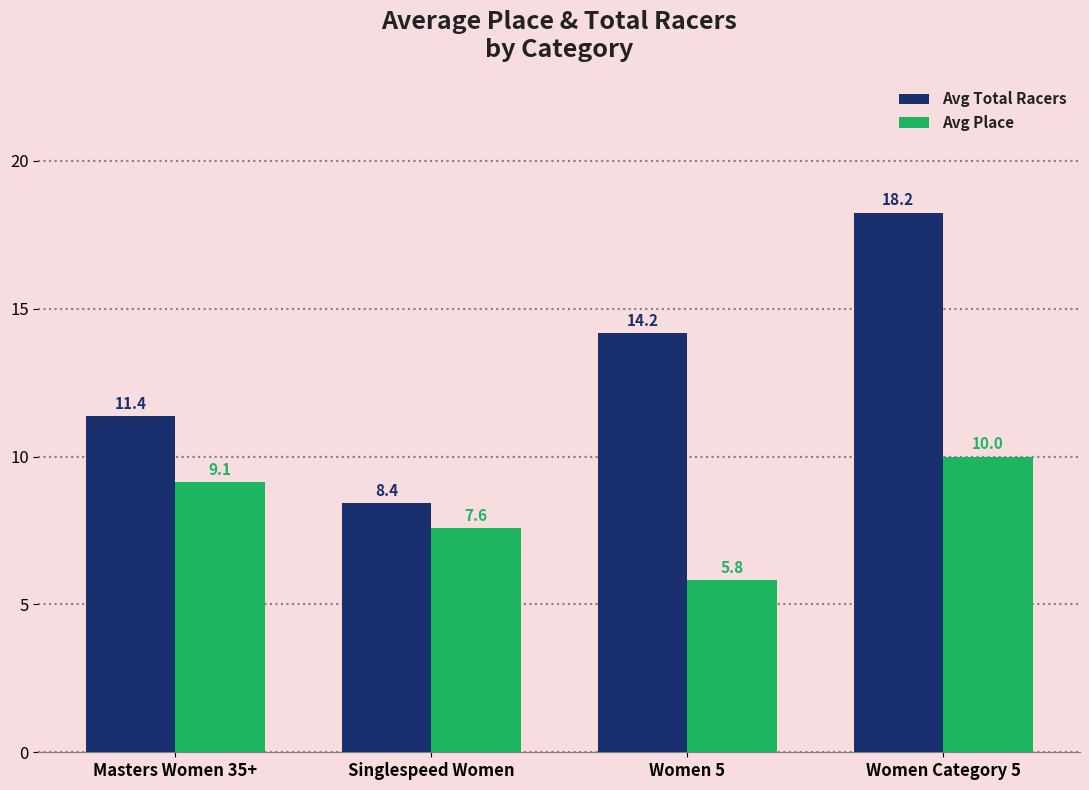

Which series has the largest range (max minus min)?

Avg Total Racers